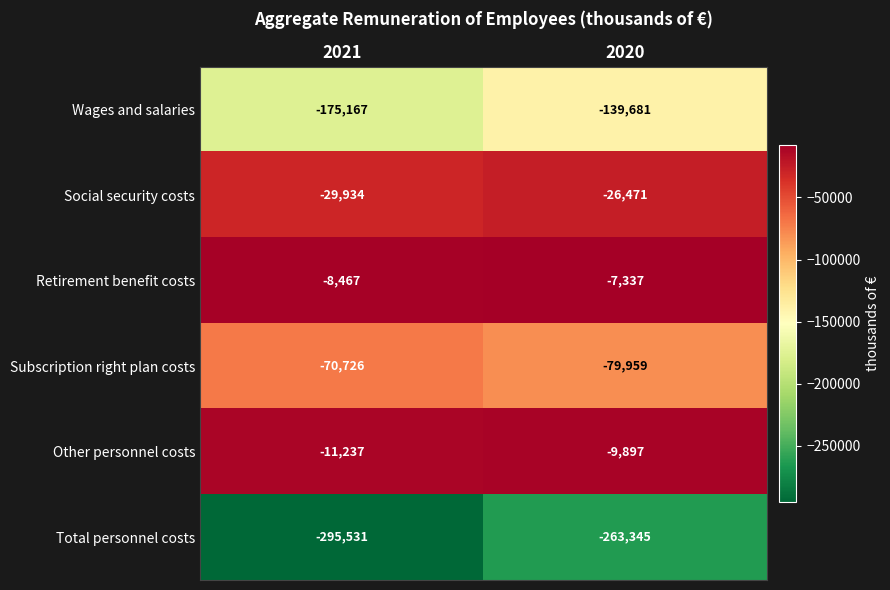

What is the maximum value shown in the chart?

-7337